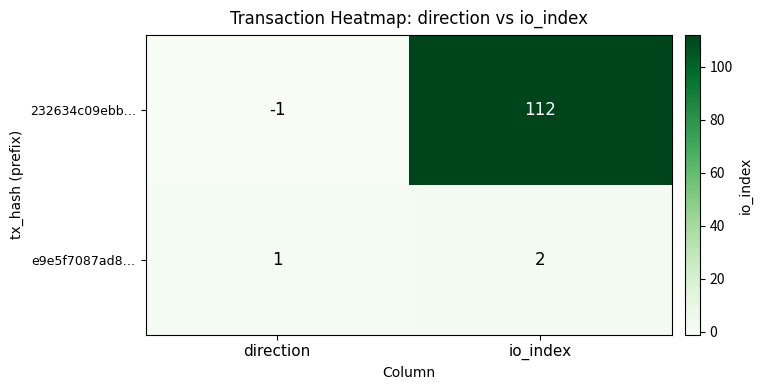

What is the sum of the 232634c09ebb… values at io_index and direction?

111